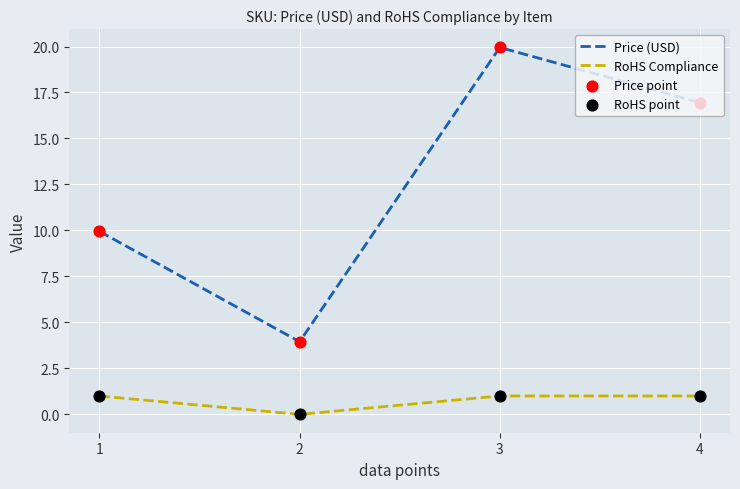

True or false: RoHS Compliance has a value of 1.7 at 4.

False